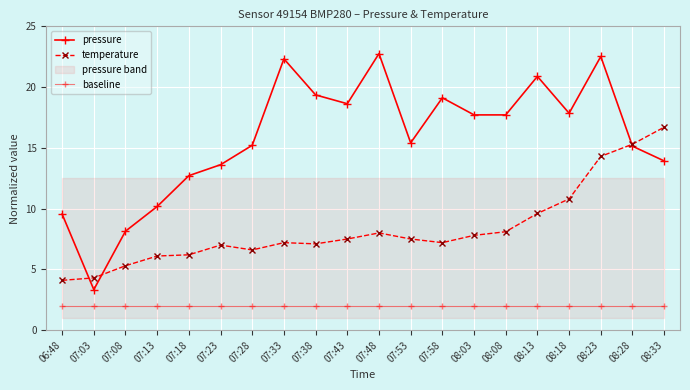

What is the sum of all temperature values?

166.7